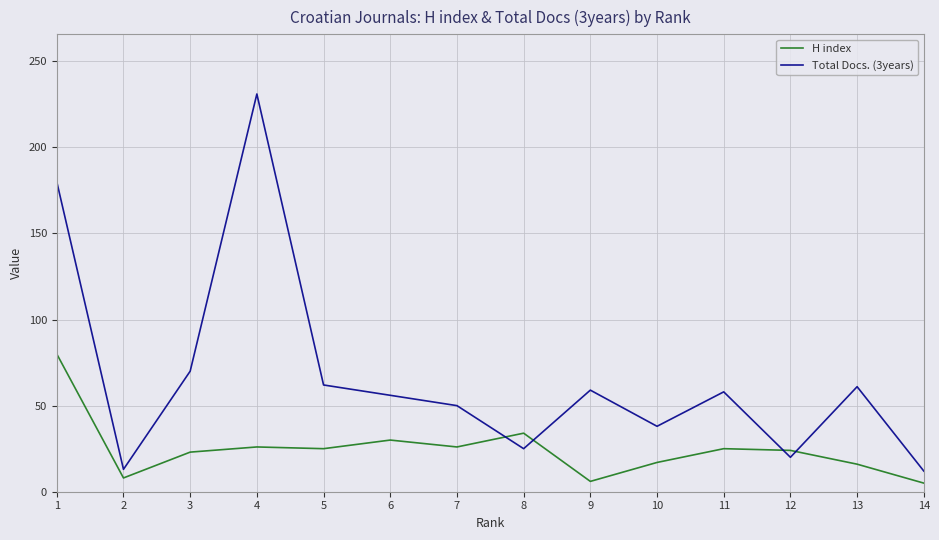

What is the total value across all series at 8?

59